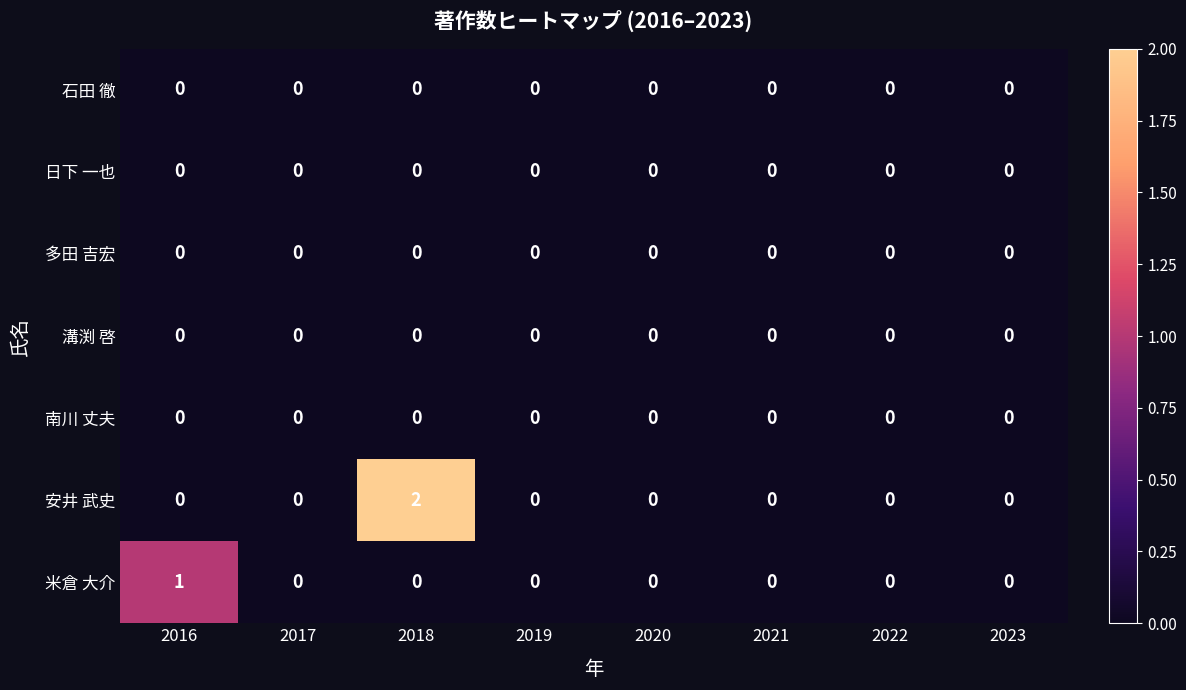

Is it true that 多田 吉宏 equals 0 at 2019?

True